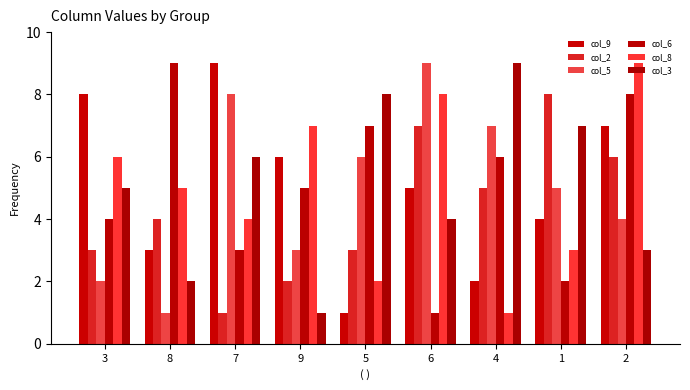

What is the maximum value shown in the chart?

9